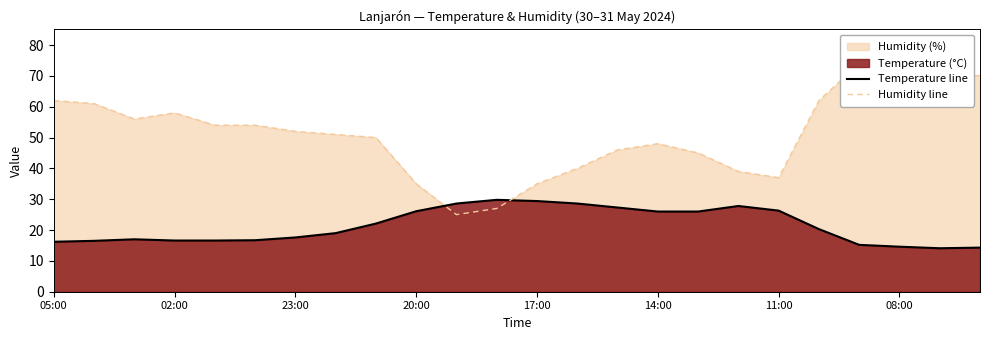

True or false: Temperature line has a value of 10.1 at 23:00.

False